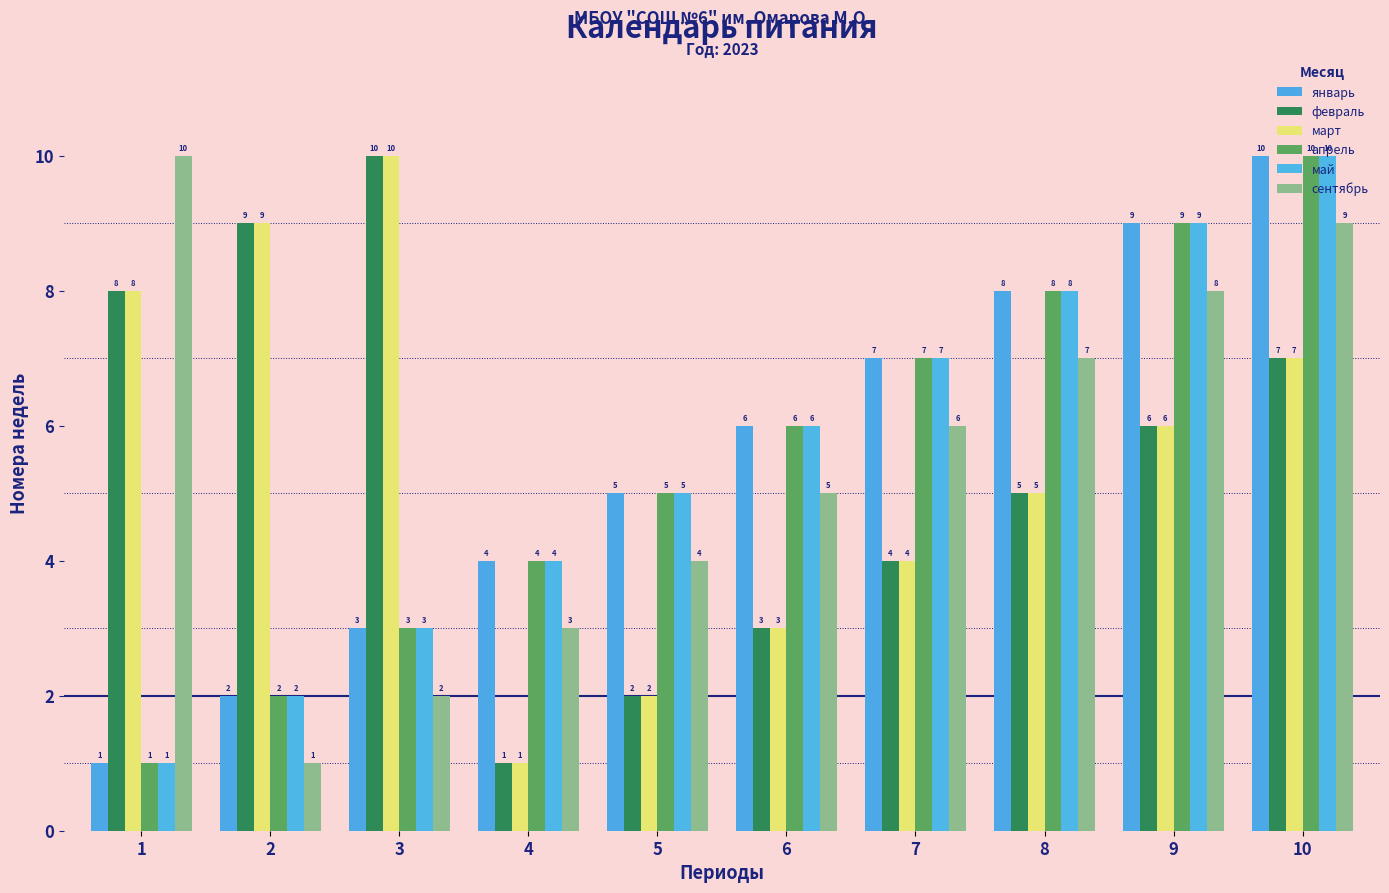

True or false: май has a value of 4 at 8.

False